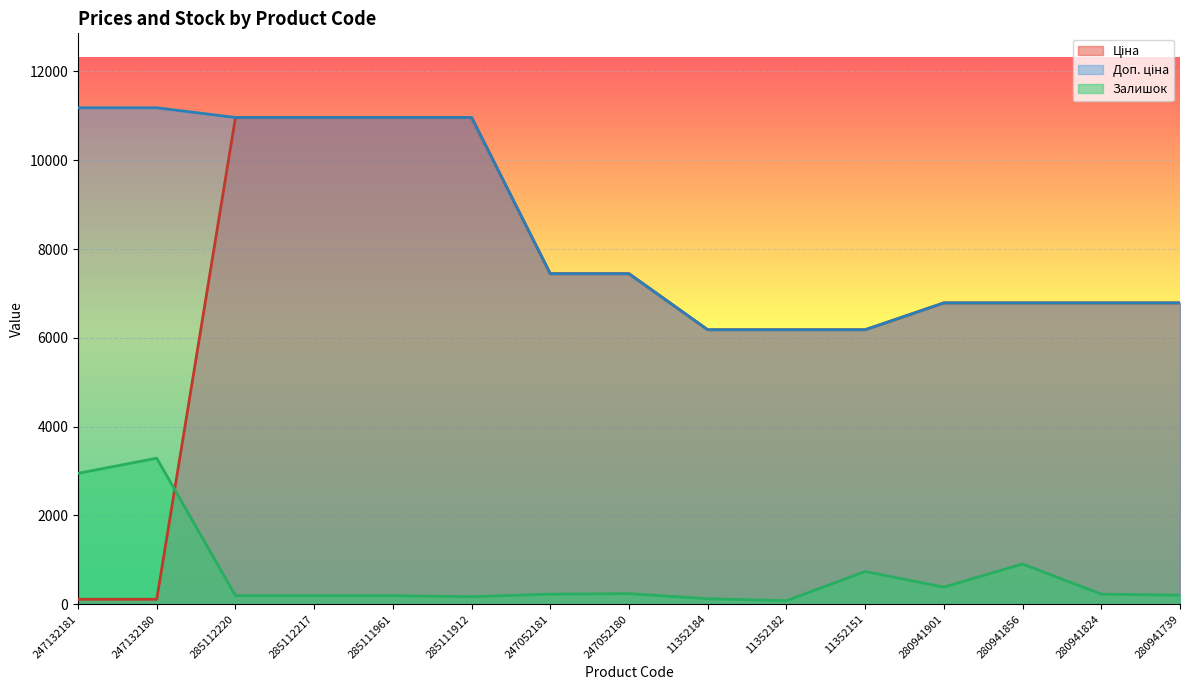

List the series in order of their peak value, highest first.

Доп. ціна, Ціна, Залишок